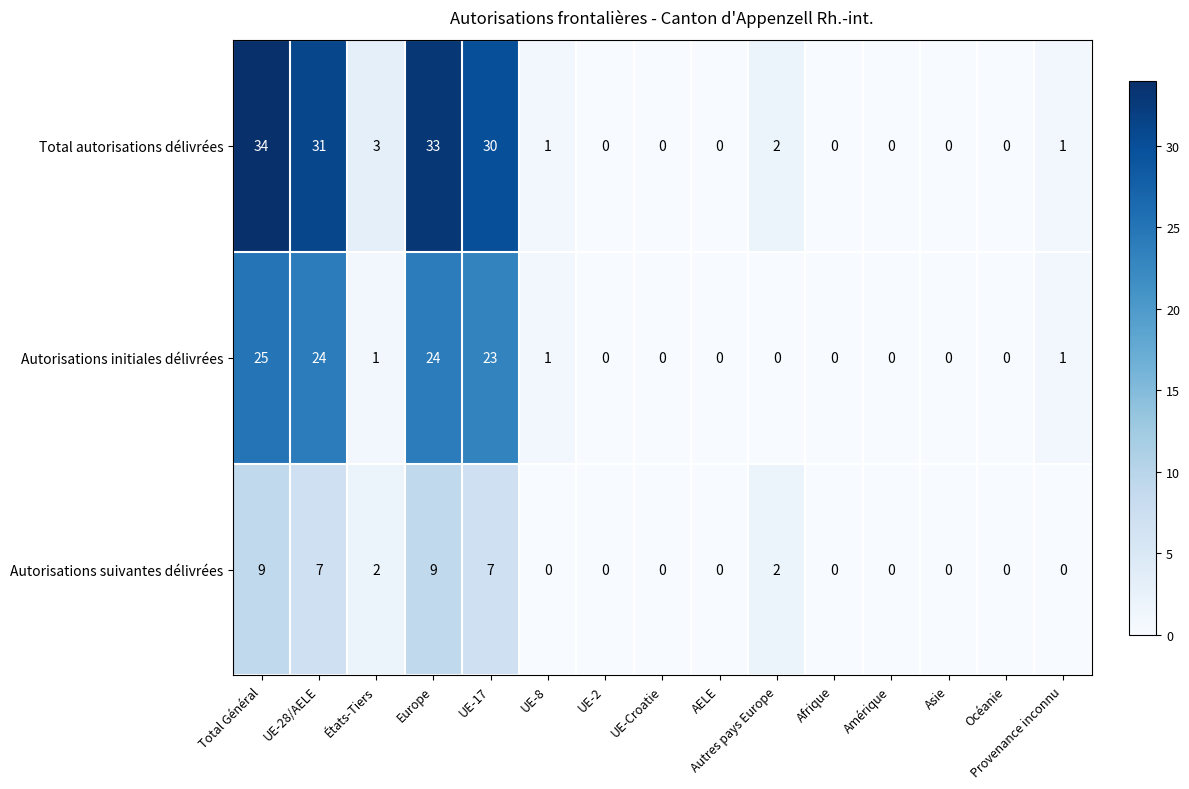

At which category is the sum across all series the highest?

Total Général